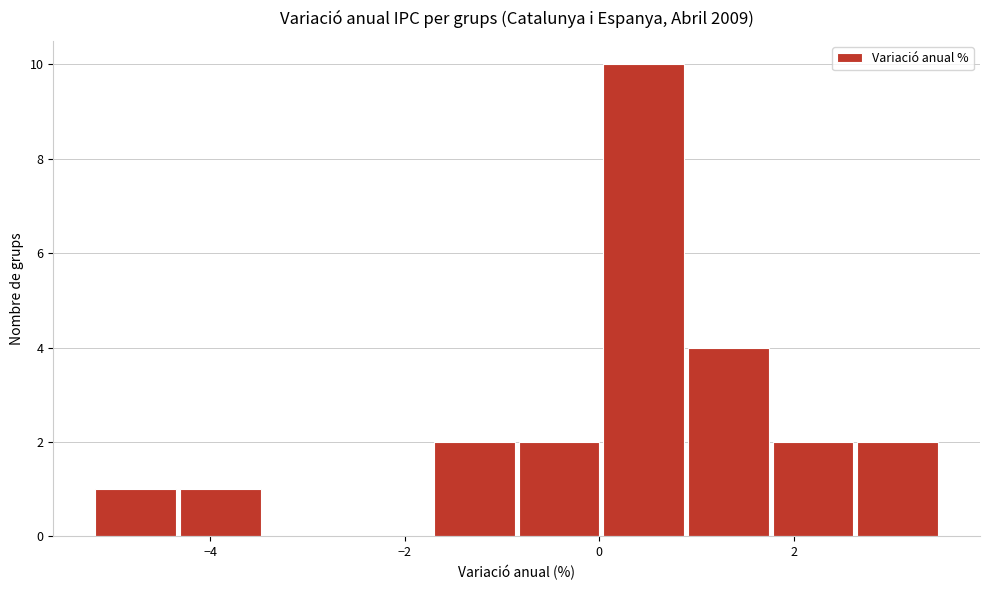

Reading left to right, transcribe this chart: for each bar, give the range it covers on the x-axis and its height. Neither the bar edges nor the heights are printed on the chart, so give them approximately, as read against the axes.

-5.2 to -4.4: 1
-4.4 to -3.4: 1
-3.4 to -2.6: 0
-2.6 to -1.8: 0
-1.8 to -0.8: 2
-0.8 to 0.0: 2
0.0 to 0.8: 10
0.8 to 1.8: 4
1.8 to 2.6: 2
2.6 to 3.6: 2